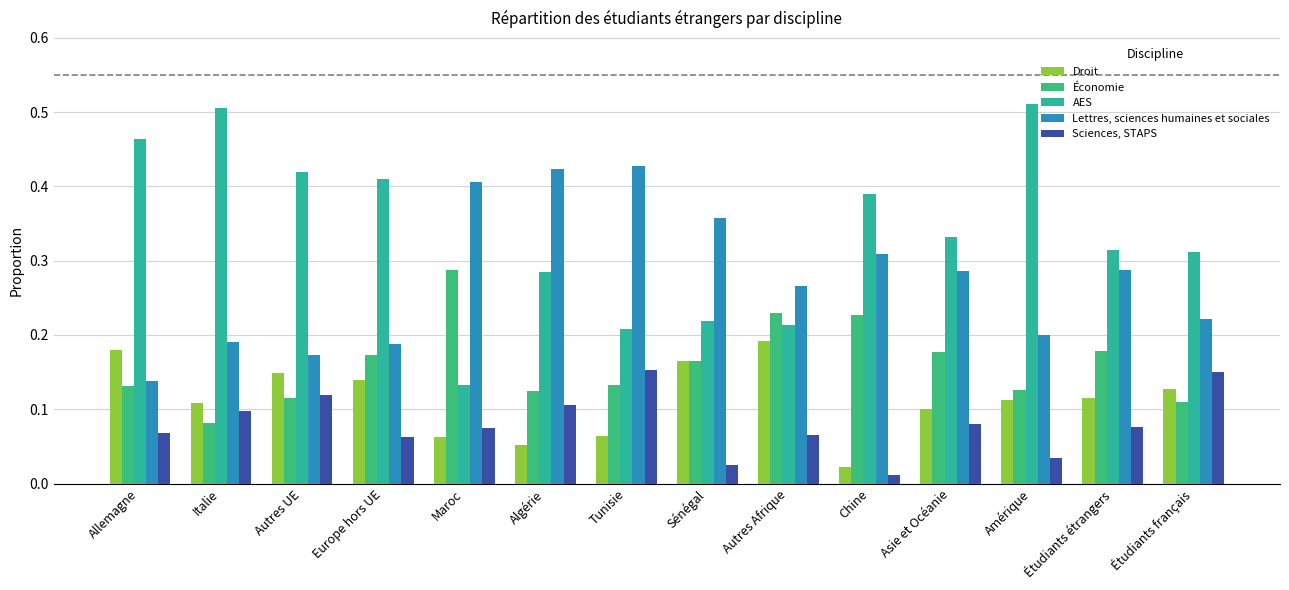

How many distinct data groups are displayed?

5